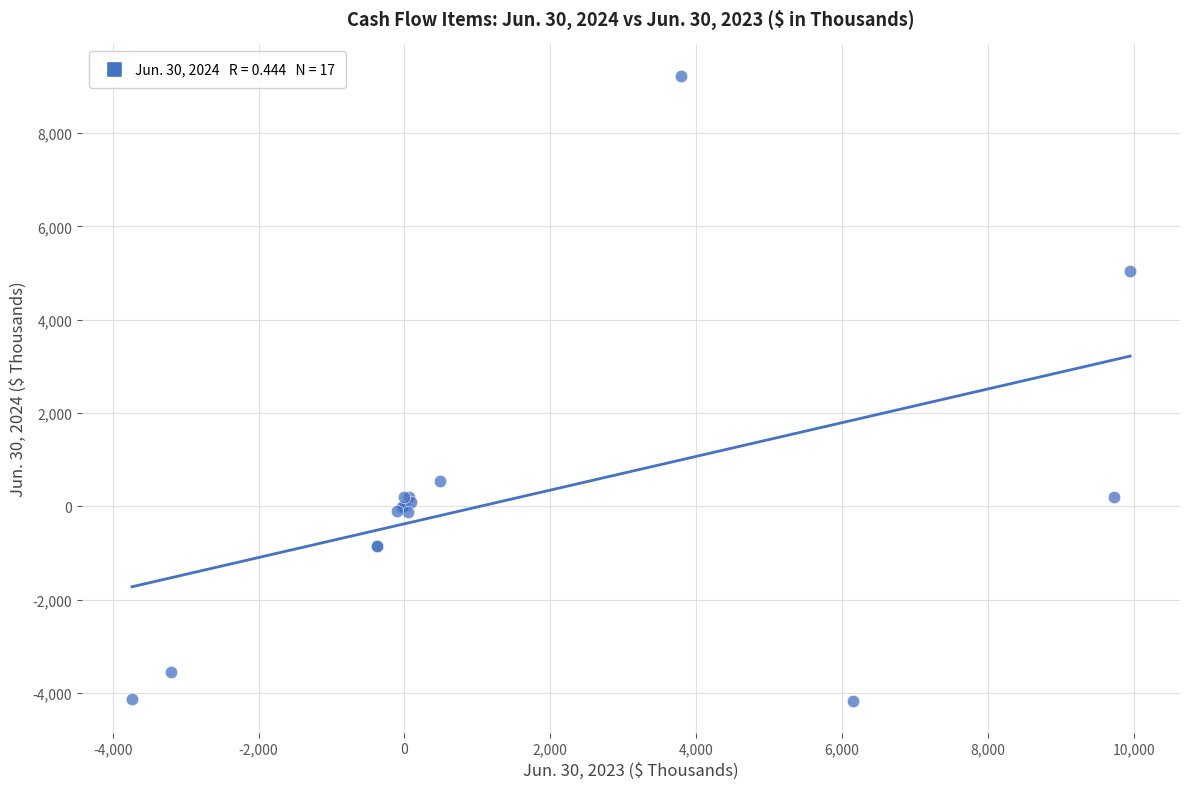

What Y value in the scatter plot is closest to 2526?

535